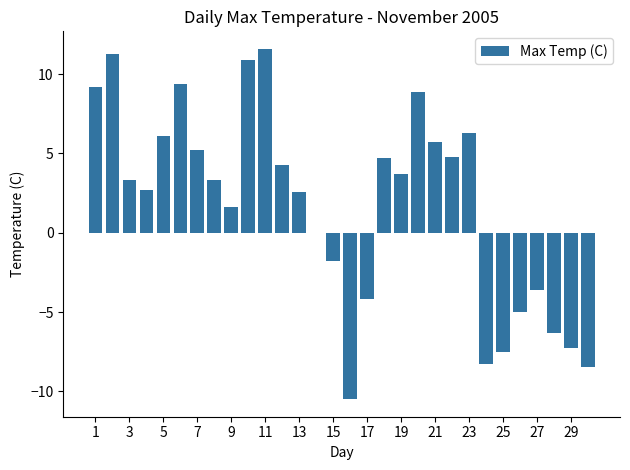

What is the sum of all values?

52.6